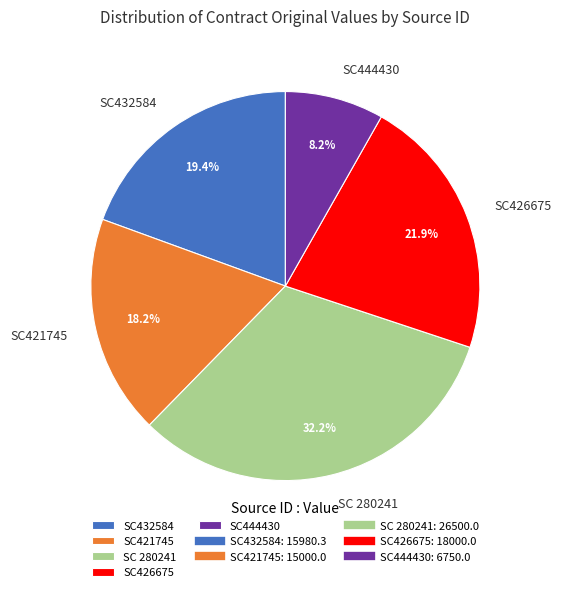

Is there a majority slice in this chart?

No